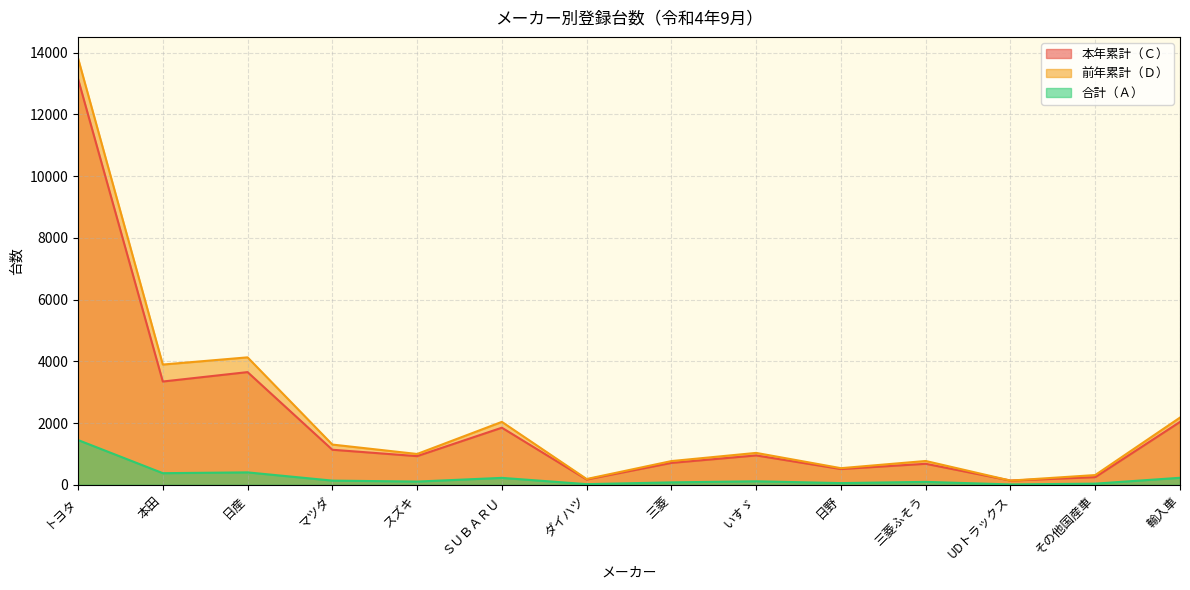

True or false: 前年累計（Ｄ） has a value of 230 at UDトラックス.

False